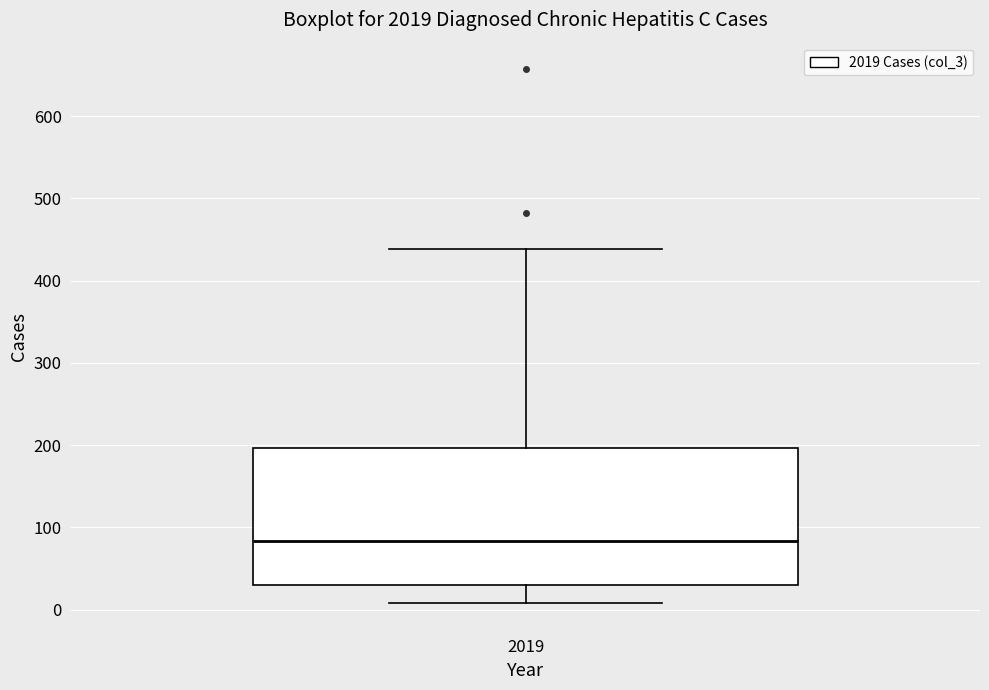

Transcribe this box plot: give where the median line is, the range the box spans, and where the two whiskers end, as read against the y-axis. The values are not printed on the chart, so give them approximately, as read against the axis.

median 80, box 30 to 200, whiskers 10 to 440